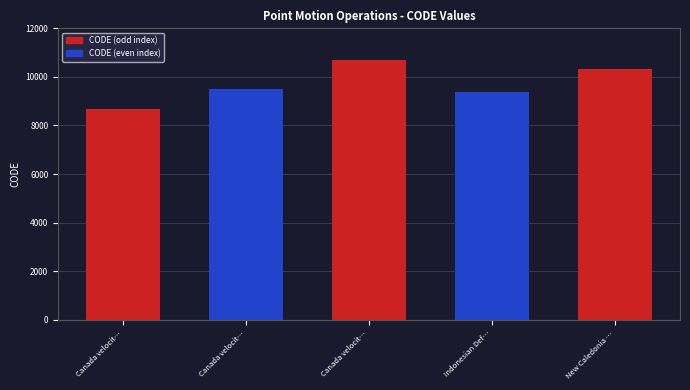

List the labels in order of value, smallest first.

Canada velocit…, Indonesian Def…, Canada velocit…, New Caledonia …, Canada velocit…